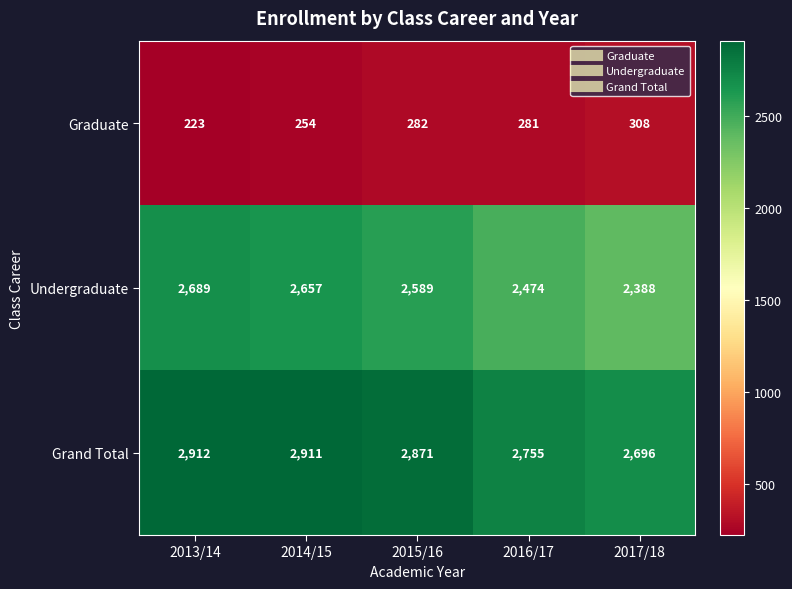

How many series are shown in this chart?

3